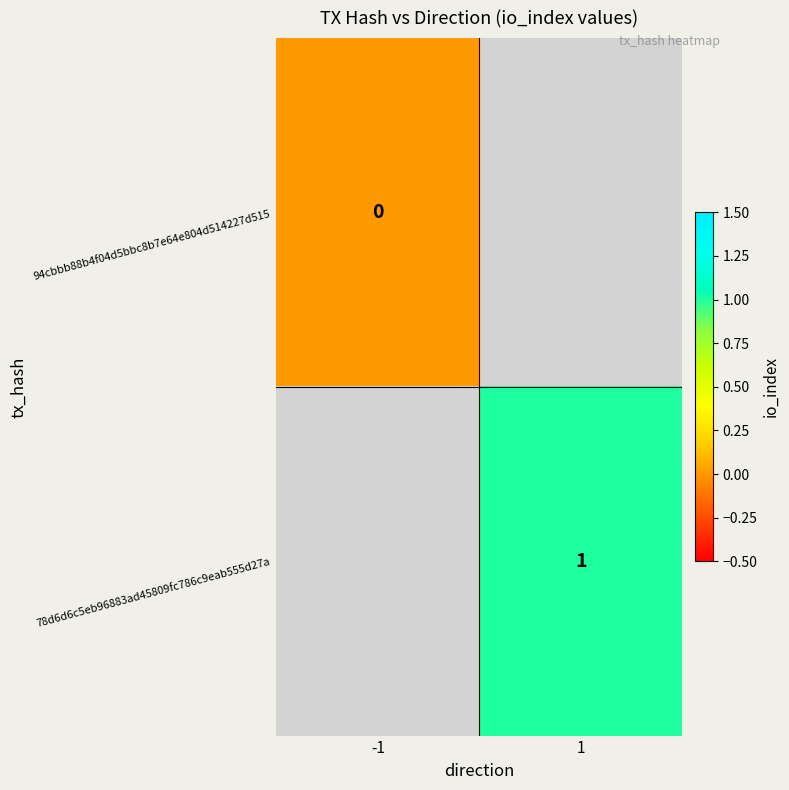

The 78d6d6c5eb96883ad45809fc786c9eab555d27a series shows 0 at 1. True or false?

False